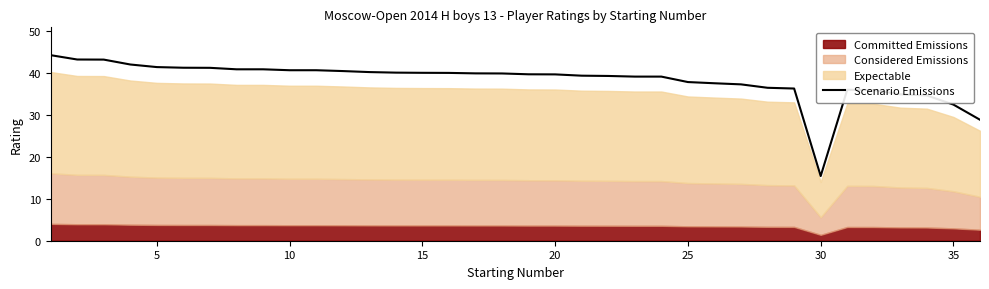

What is the value of the 12th point from the left?

40.4